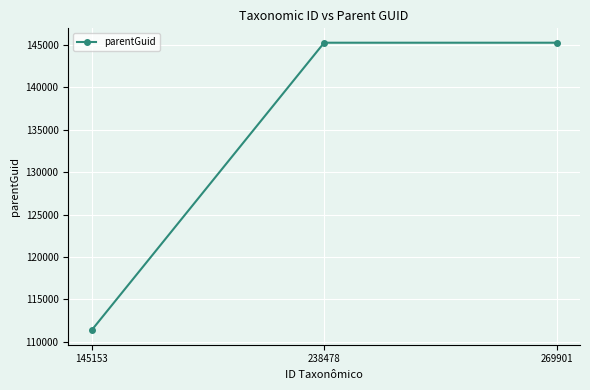

Which has a higher value, 145153 or 238478?

238478